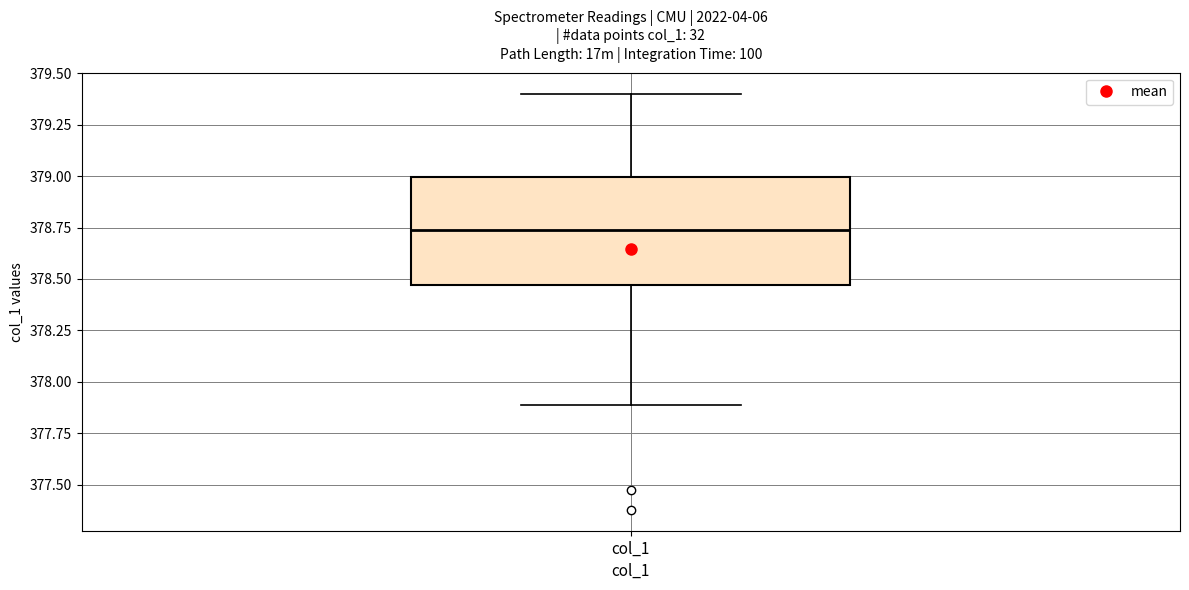

Transcribe this box plot: give where the median line is, the range the box spans, and where the two whiskers end, as read against the y-axis. The values are not printed on the chart, so give them approximately, as read against the axis.

median 378.75, box 378.45 to 379.00, whiskers 377.90 to 379.40